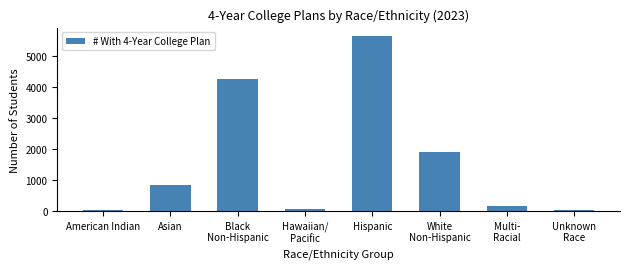

Which category has the highest value across all series?

Hispanic